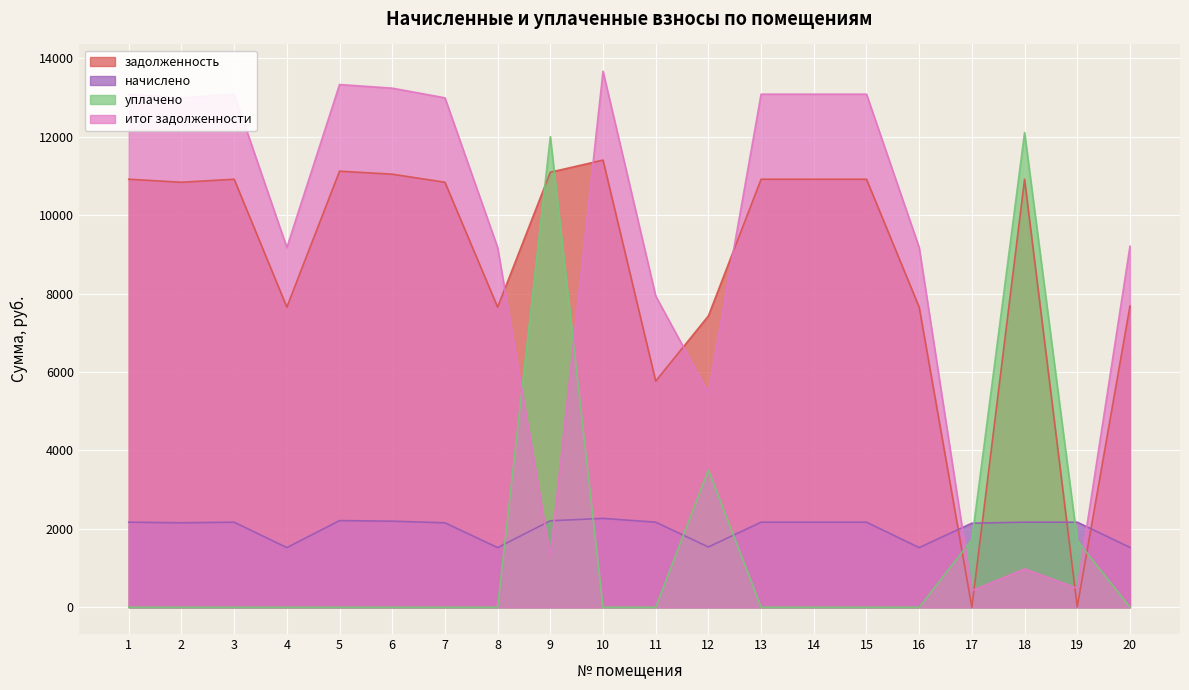

Which series has the widest spread of values?

итог задолженности